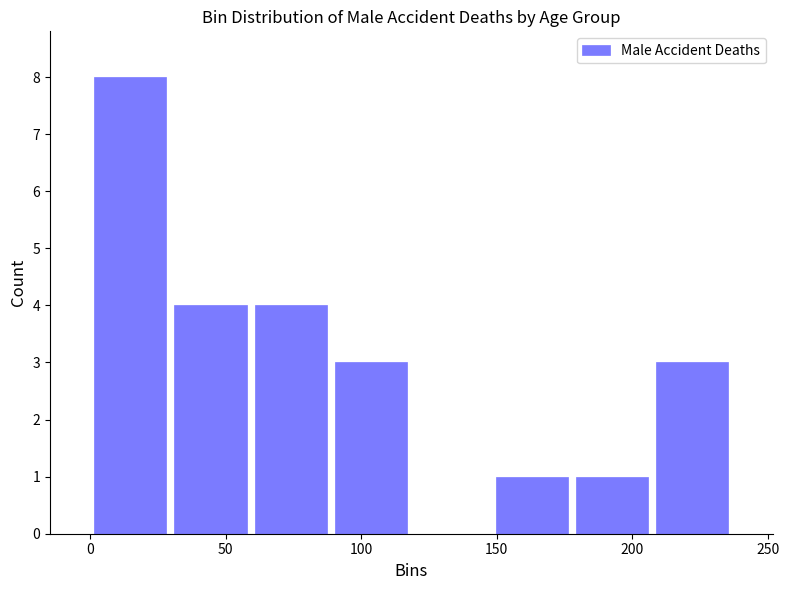

Over which range of the x-axis is the bar tallest?

0 to 30